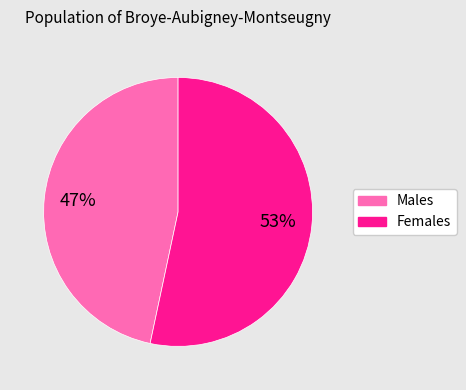

To the nearest percent, what is the average slice percentage?

50%